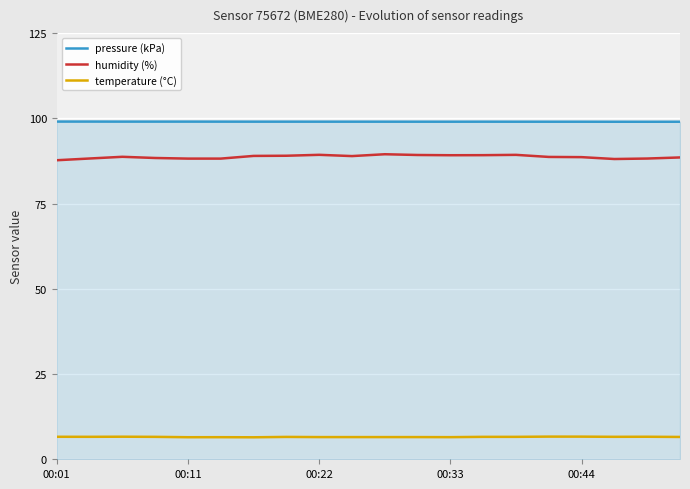

What are all the series names shown in the legend?

pressure (kPa), humidity (%), temperature (°C)